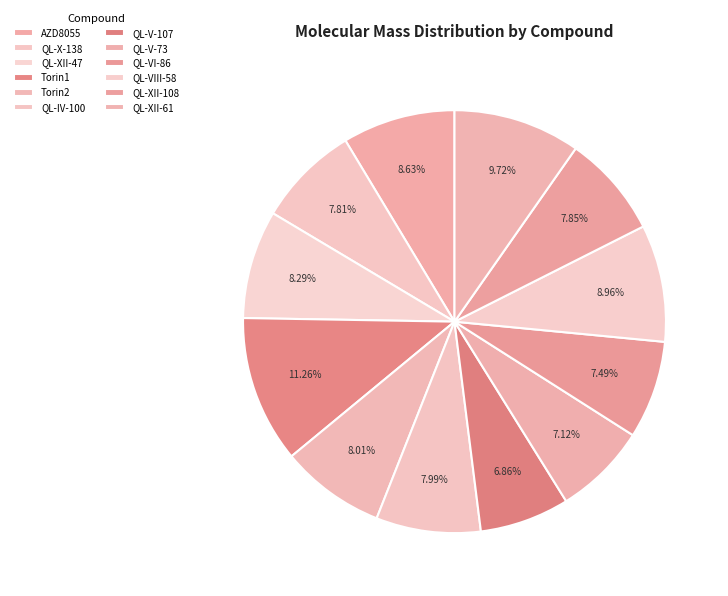

Which slice is the largest?

Torin1